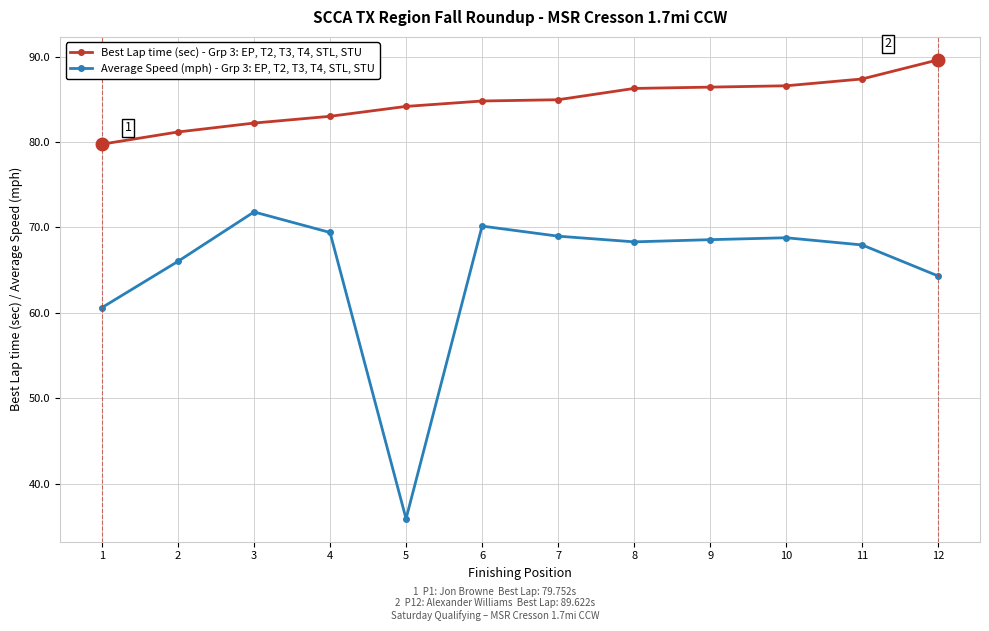

What is the value of the Average Speed (mph) - Grp 3: EP, T2, T3, T4, STL, STU point at the 7th from the left?

69.0